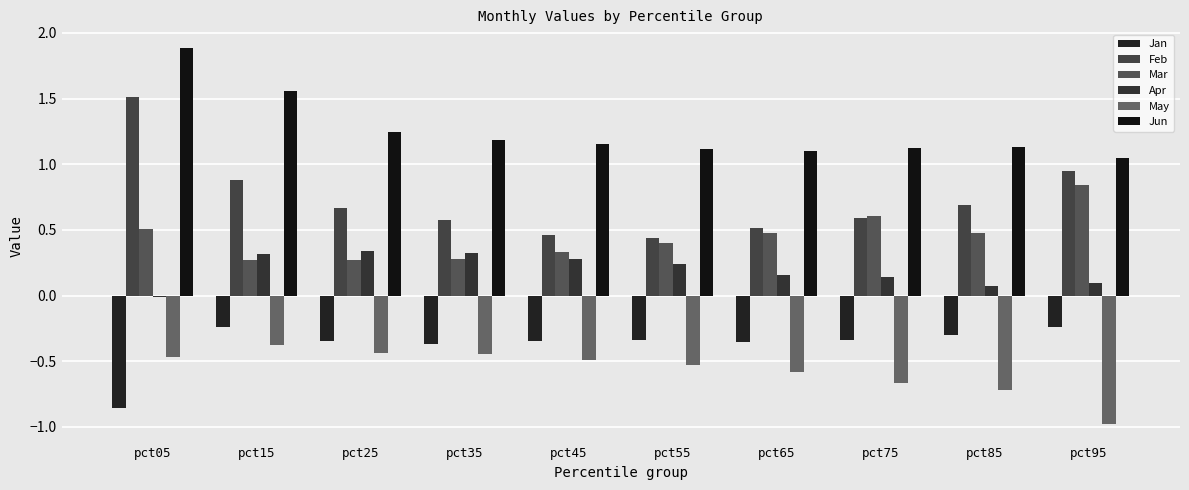

The Jan series shows -0.2 at pct55. True or false?

False